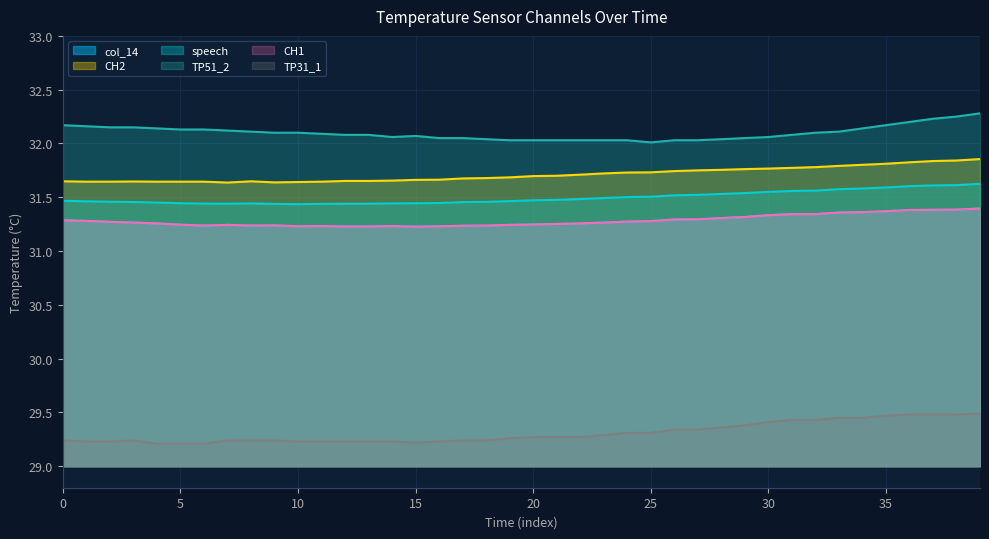

Rank the categories by speech value from lowest to highest.

10, 9, 11, 12, 13, 7, 6, 8, 14, 15, 5, 16, 4, 17, 3, 18, 2, 1, 19, 0, 20, 21, 22, 23, 24, 25, 26, 27, 28, 29, 30, 31, 32, 33, 34, 35, 36, 37, 38, 39